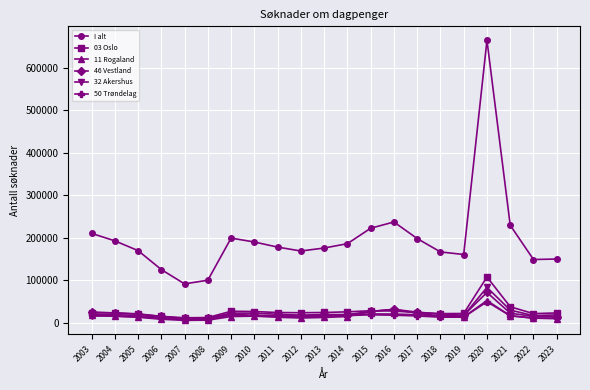

True or false: I alt and 32 Akershus intersect in this chart.

False